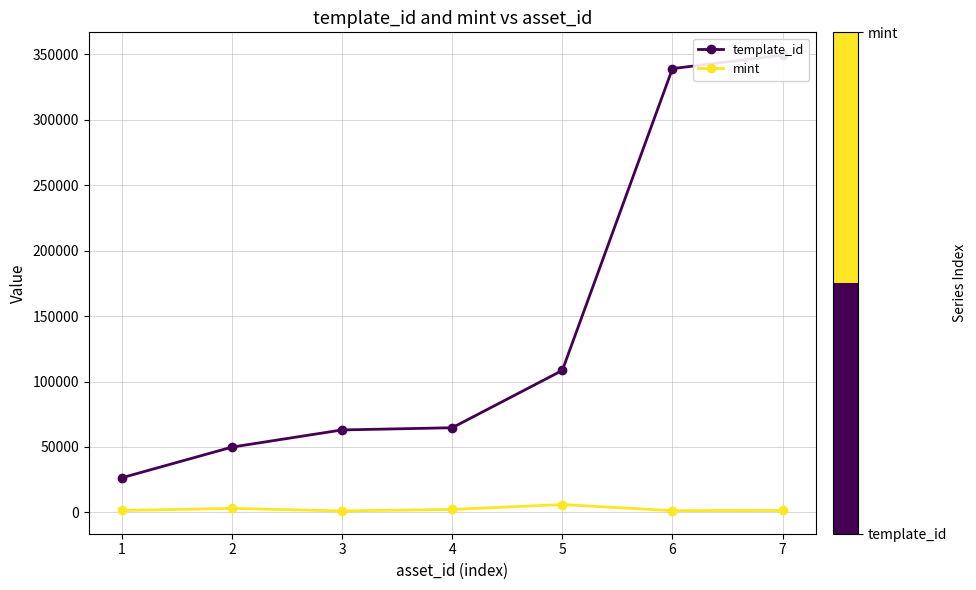

How many interior local peaks does the mint series have?

2